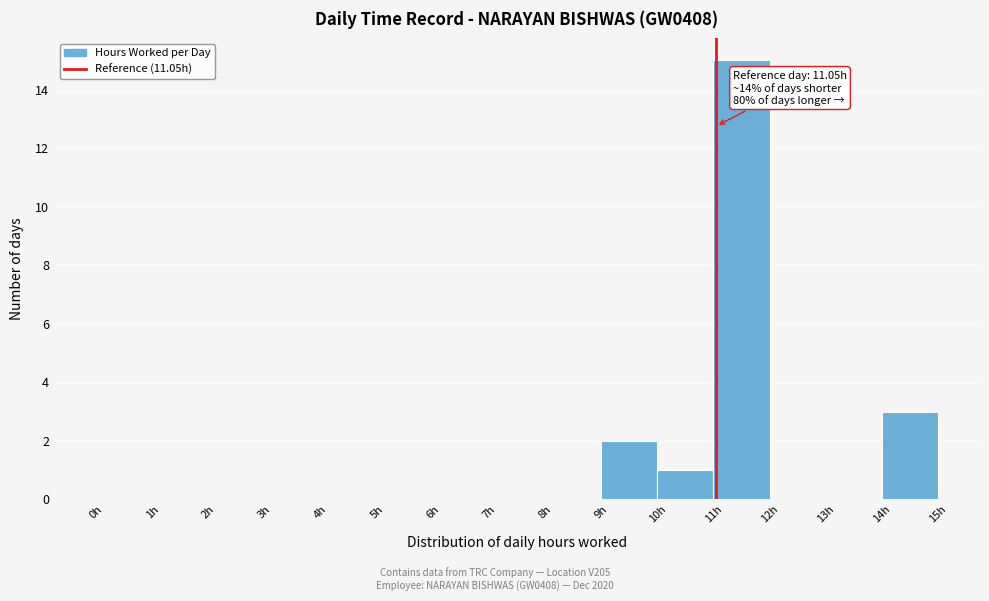

Over which range of the x-axis is the bar tallest?

11 to 12